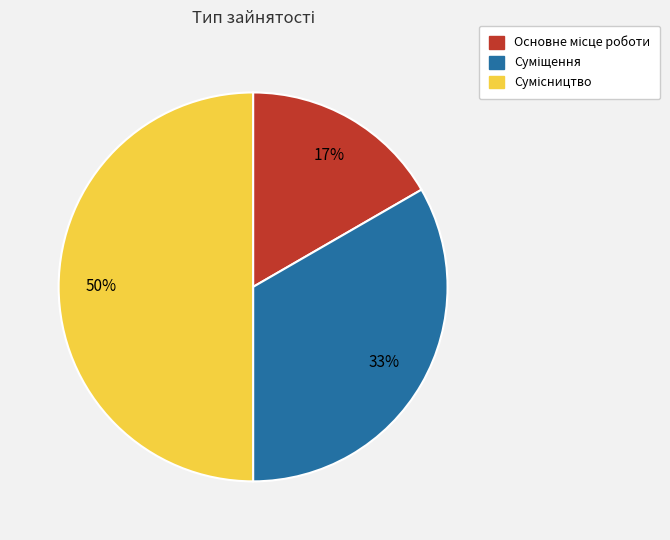

Do Основне місце роботи and Суміщення together represent more than half of the pie?

No